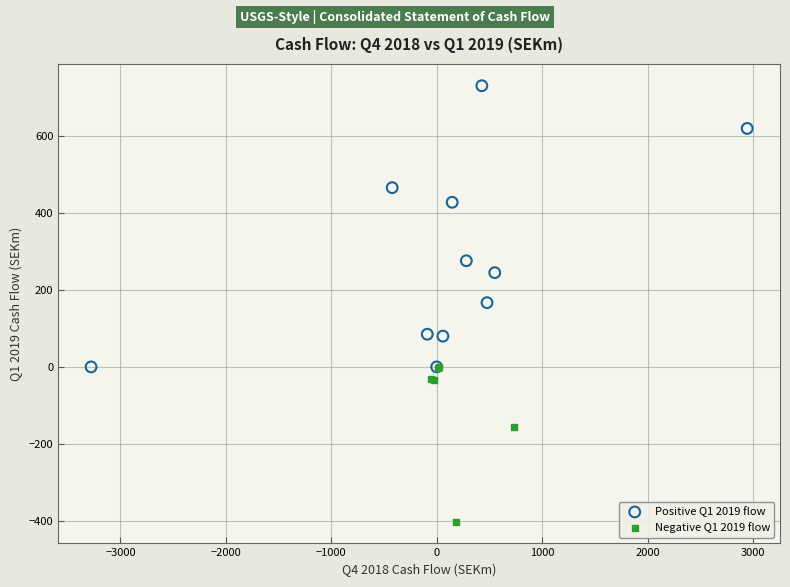

What are all the series names shown in the legend?

Positive Q1 2019 flow, Negative Q1 2019 flow